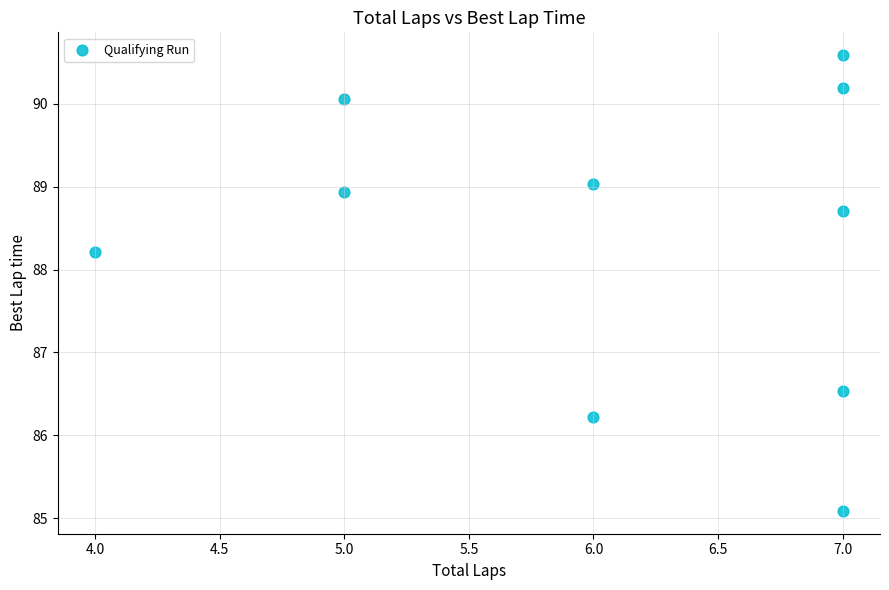

What is the range of X values (max minus min)?

3.0